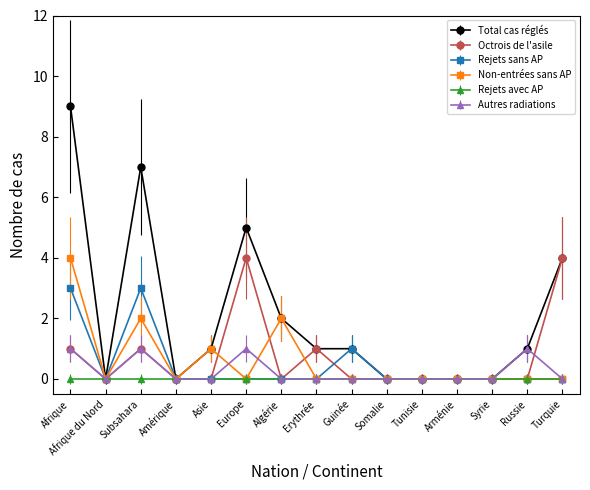

At which category does Total cas réglés reach its first local valley?

Afrique du Nord